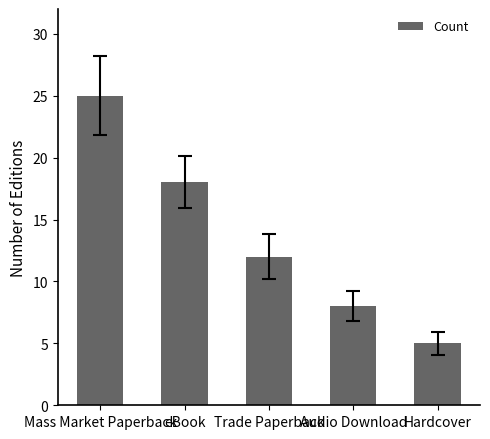

What is the change in value from Mass Market Paperback to Hardcover?

-20